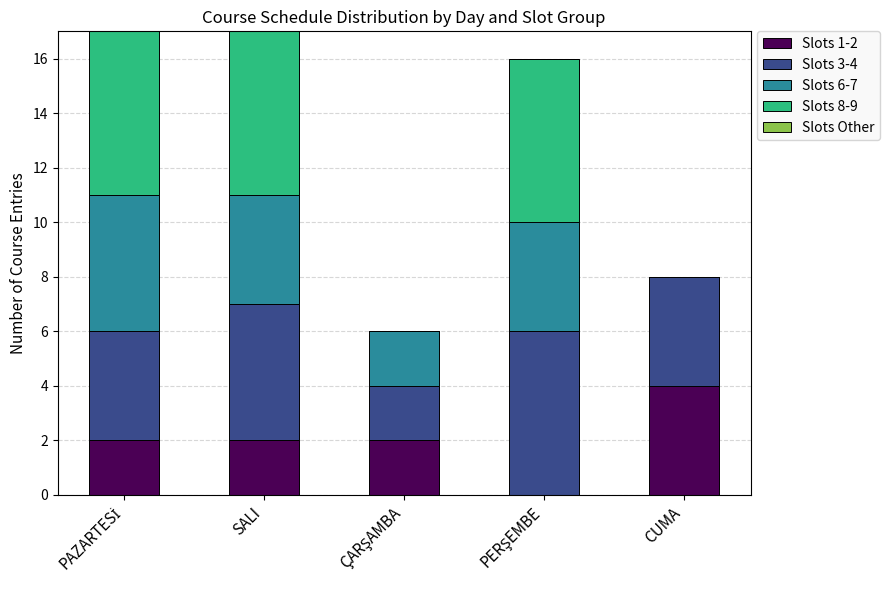

How many categories are shown in the chart?

5